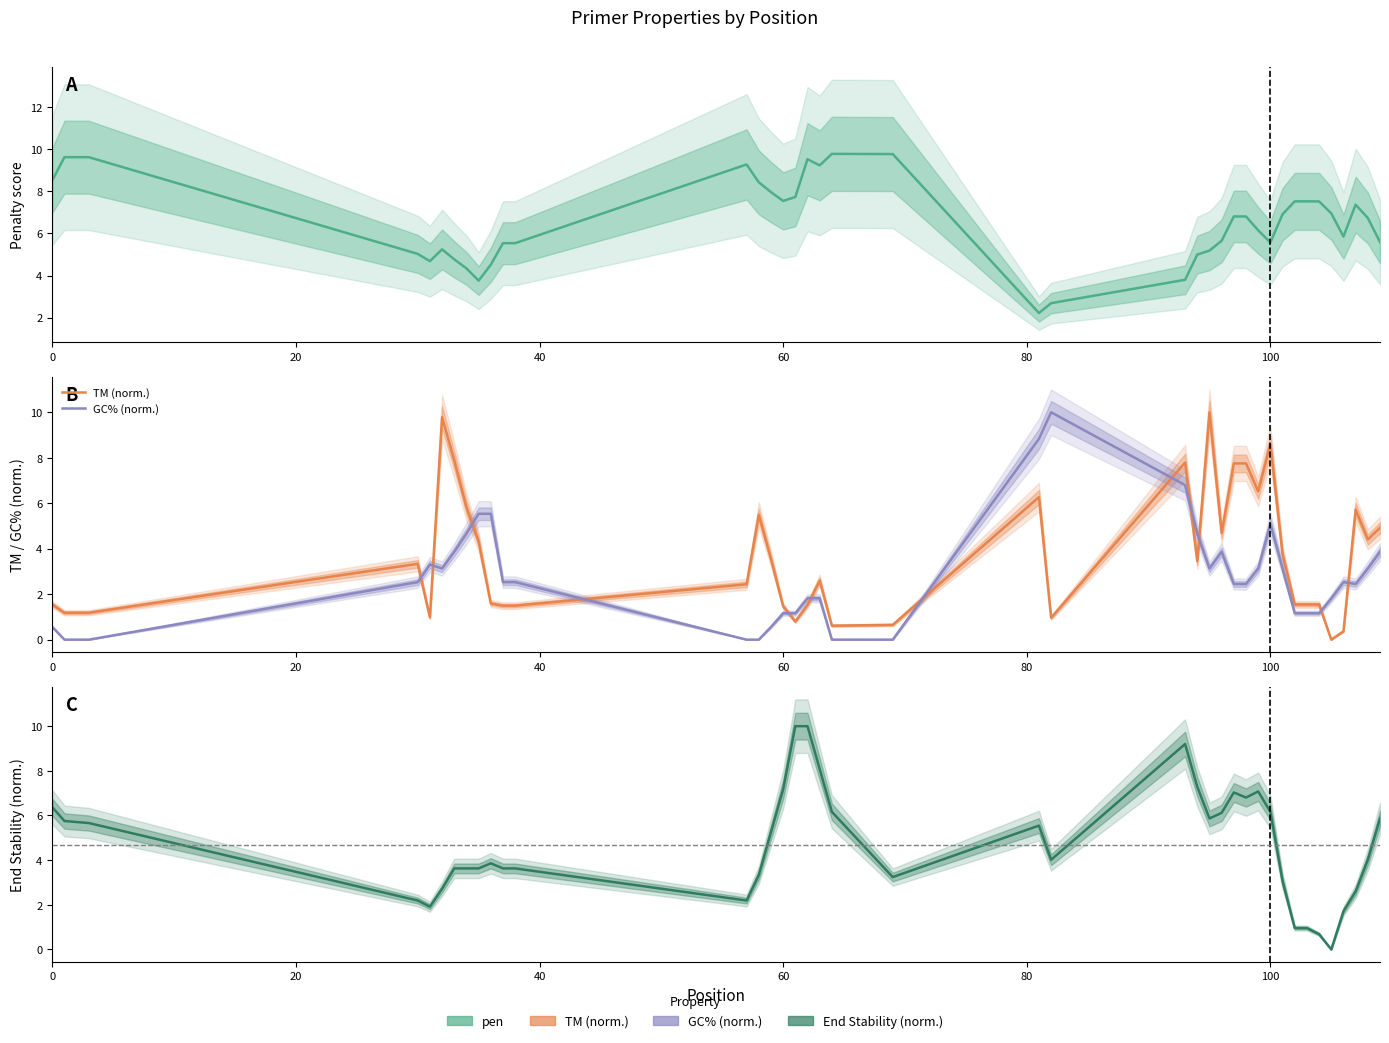

Reading left to right, extract all data points from this chart.

pen: 8.5	9.6	9.6	5.0	4.7	5.2	4.8	4.3	3.8	4.5	5.5	5.5	9.3	8.4	8.0	7.5	7.7	9.5	9.2	9.8	9.8	2.2	2.7	3.8	5.0	5.2	5.7	6.8	6.8	6.1	5.6	6.9	7.5	7.5	7.5	7.0	5.9	7.4	6.7	5.6
TM (norm.): 1.5	1.2	1.2	3.3	1.0	9.8	7.9	5.8	4.3	1.6	1.5	1.5	2.4	5.5	3.6	1.5	0.8	1.5	2.6	0.6	0.7	6.3	1.0	7.8	3.5	10.0	4.7	7.8	7.8	6.5	8.6	3.8	1.5	1.5	1.5	0.0	0.4	5.7	4.4	4.9
GC% (norm.): 0.6	0.0	0.0	2.5	3.3	3.1	3.9	4.7	5.5	5.5	2.5	2.5	0.0	0.0	0.6	1.2	1.2	1.8	1.8	0.0	0.0	8.8	10.0	6.8	4.7	3.1	3.9	2.4	2.4	3.1	5.1	3.1	1.2	1.2	1.2	1.8	2.5	2.4	3.1	3.9
End Stability (norm.): 6.4	5.8	5.7	2.2	1.9	2.7	3.6	3.6	3.6	3.9	3.6	3.6	2.2	3.3	5.3	7.2	10.0	10.0	8.1	6.2	3.2	5.5	4.0	9.2	7.3	5.9	6.1	7.0	6.8	7.1	6.2	3.1	1.0	1.0	0.7	0.0	1.7	2.6	4.0	5.9